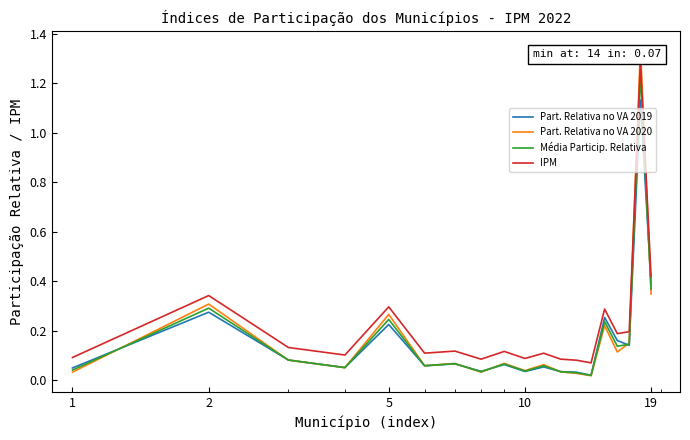

True or false: IPM and Média Particip. Relativa intersect in this chart.

False